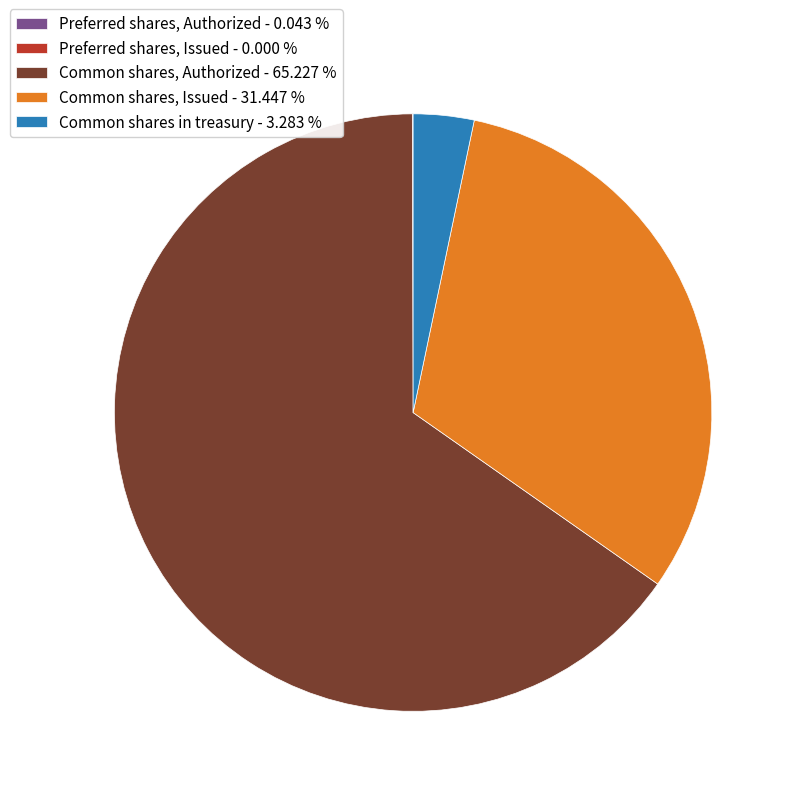

Do Common shares in treasury - 3.283 % and Common shares, Issued - 31.447 % together represent more than half of the pie?

No